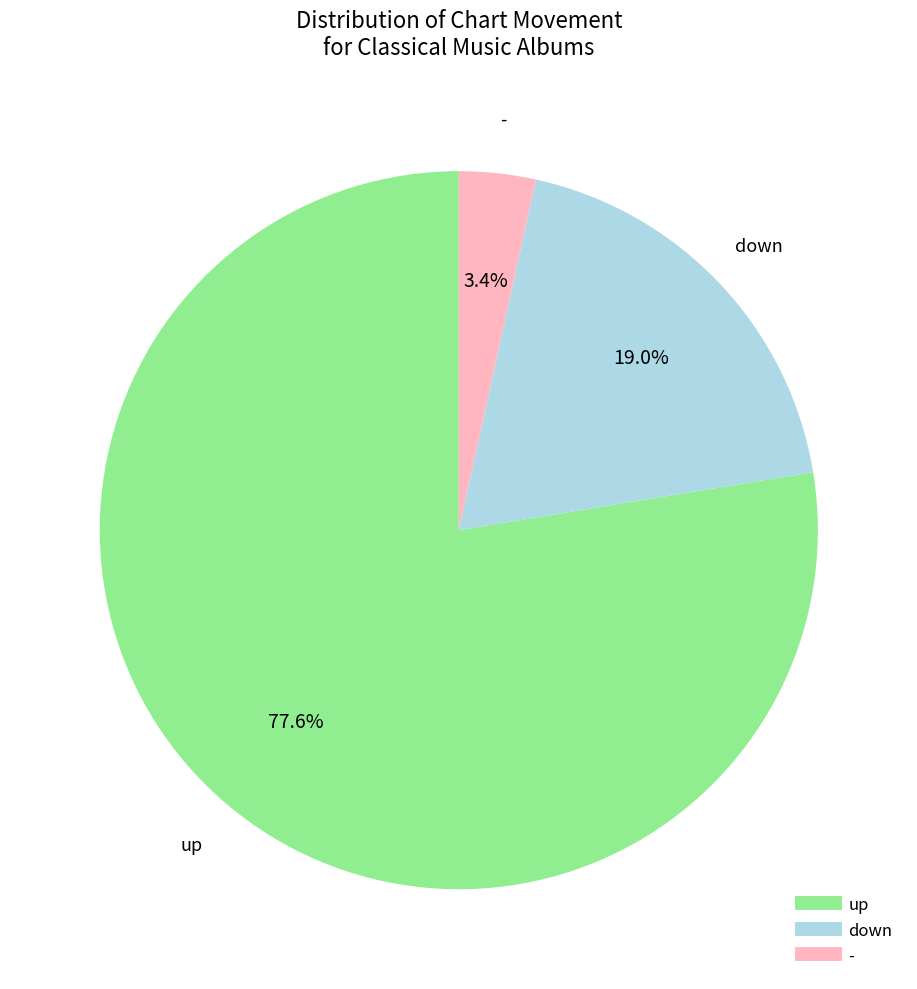

Which slice is the largest?

up